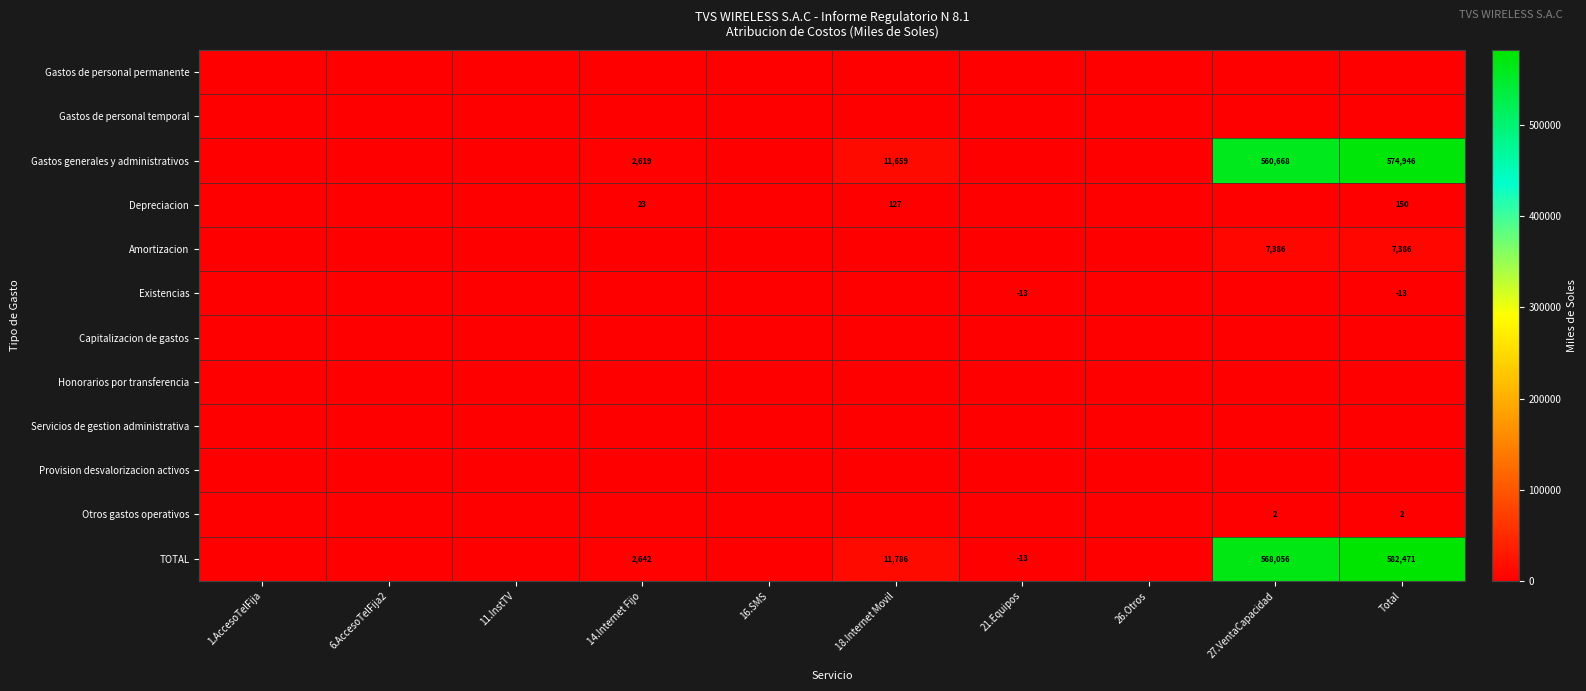

Which category has the highest value across all series?

Total